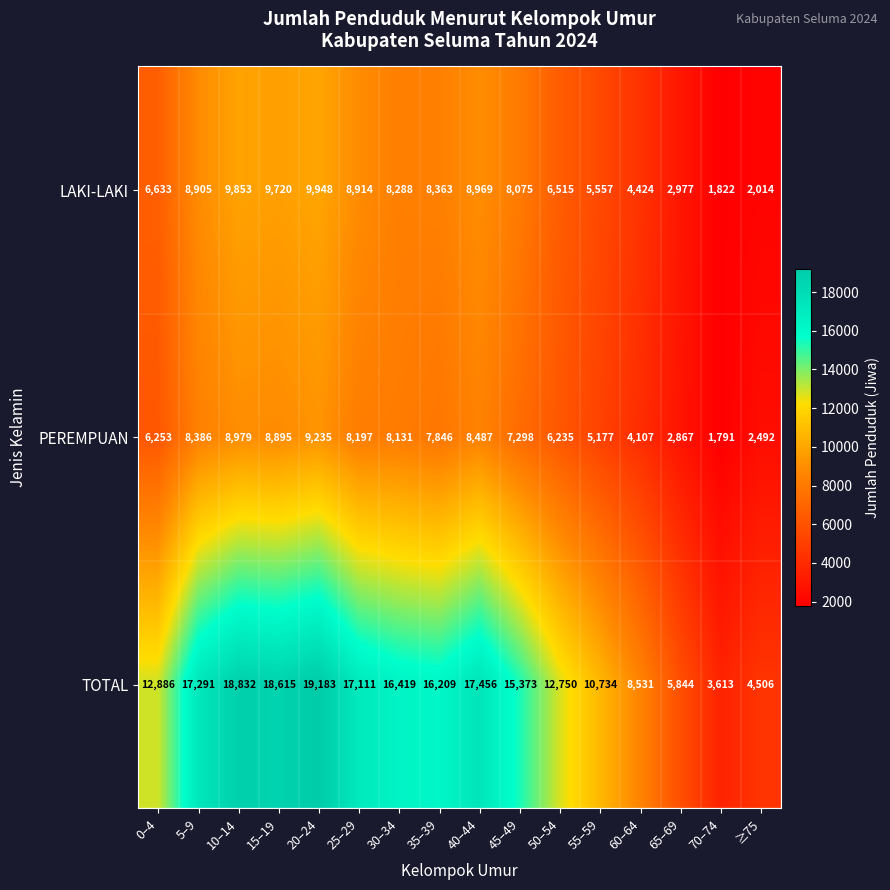

What is the average value of the LAKI-LAKI series?

6936